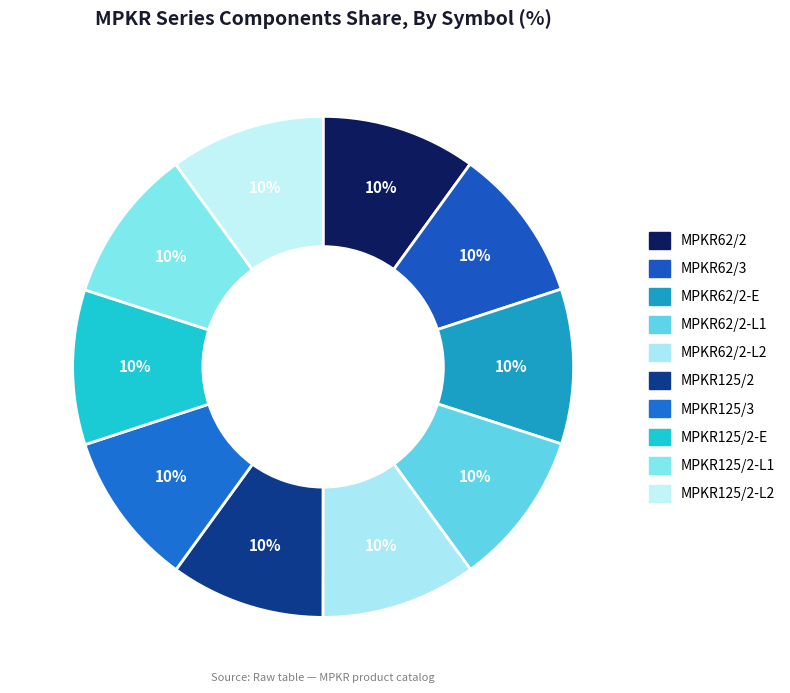

How many segments does this pie chart have?

10